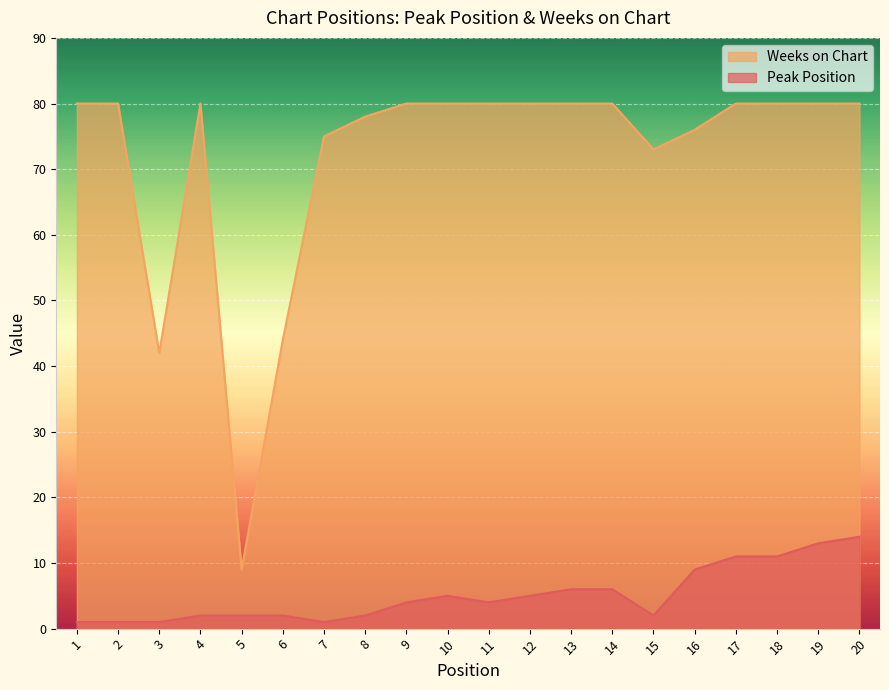

The value of Weeks on Chart at 13 is 80. True or false?

True